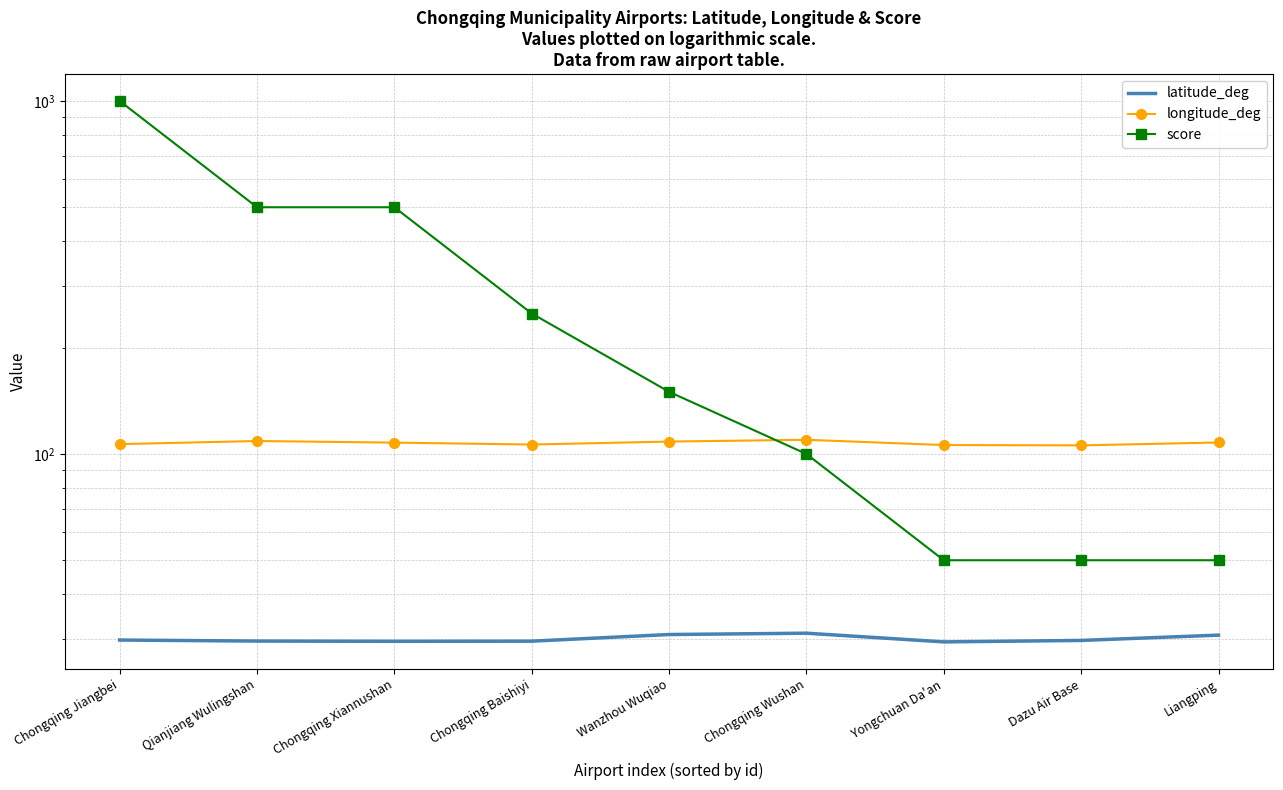

Is the value of longitude_deg at Wanzhou Wuqiao greater than the value of latitude_deg at Chongqing Baishiyi?

Yes